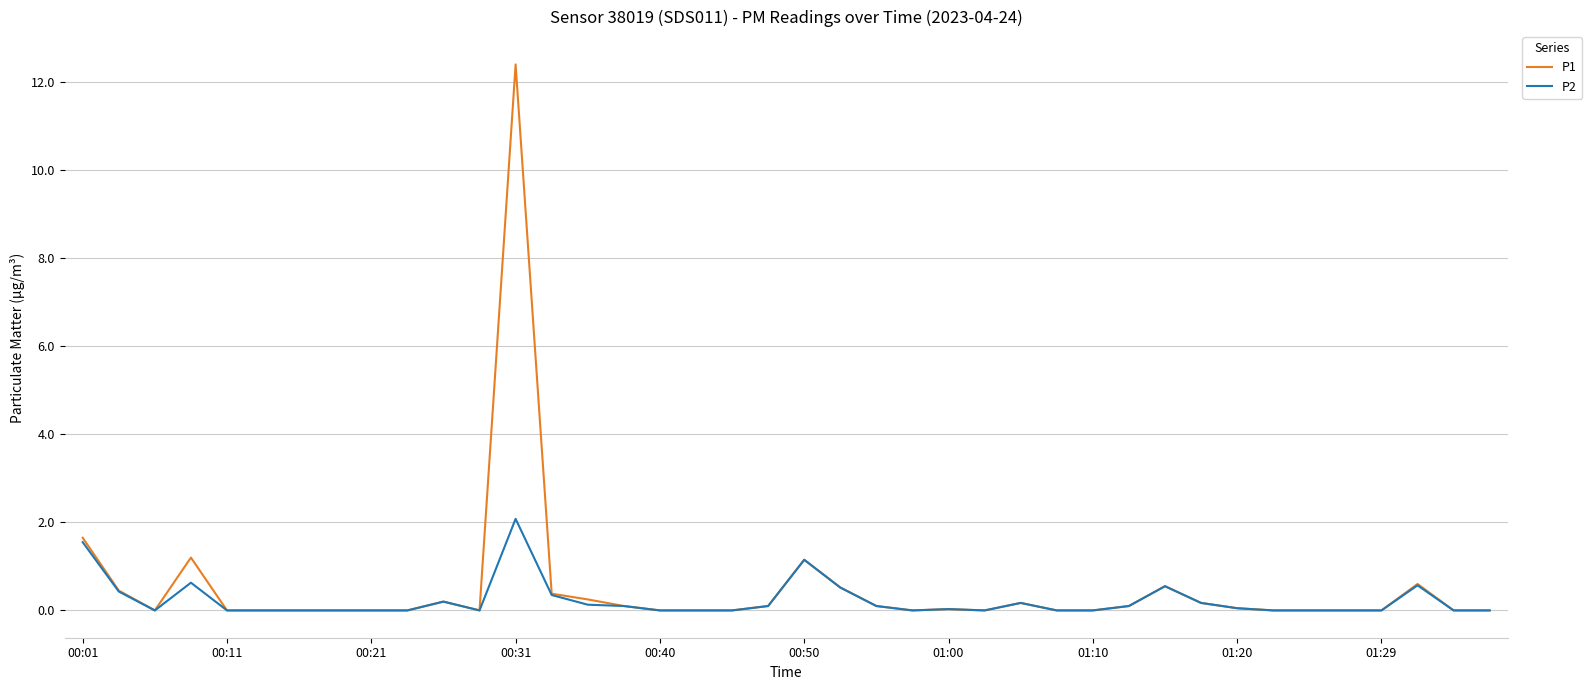

What is the maximum value for P2?

2.1